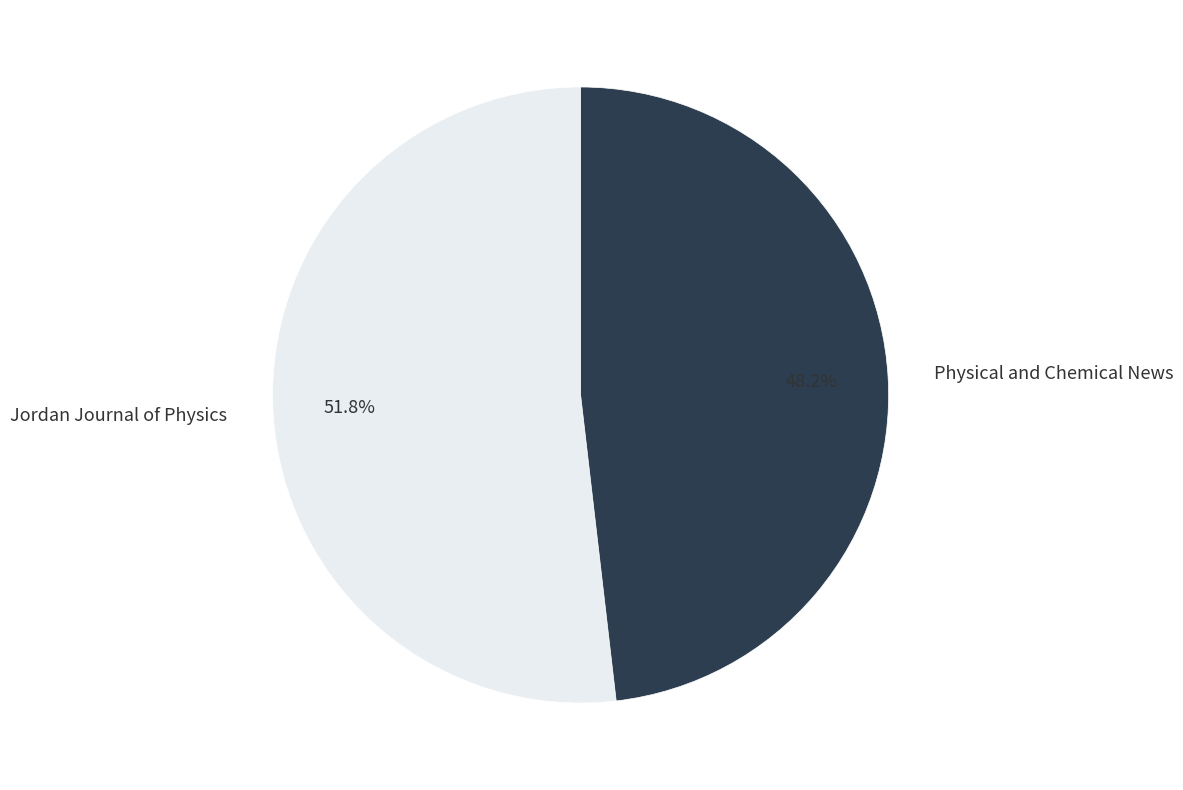

Approximately how many times larger is the value at Jordan Journal of Physics compared to Physical and Chemical News?

1.1